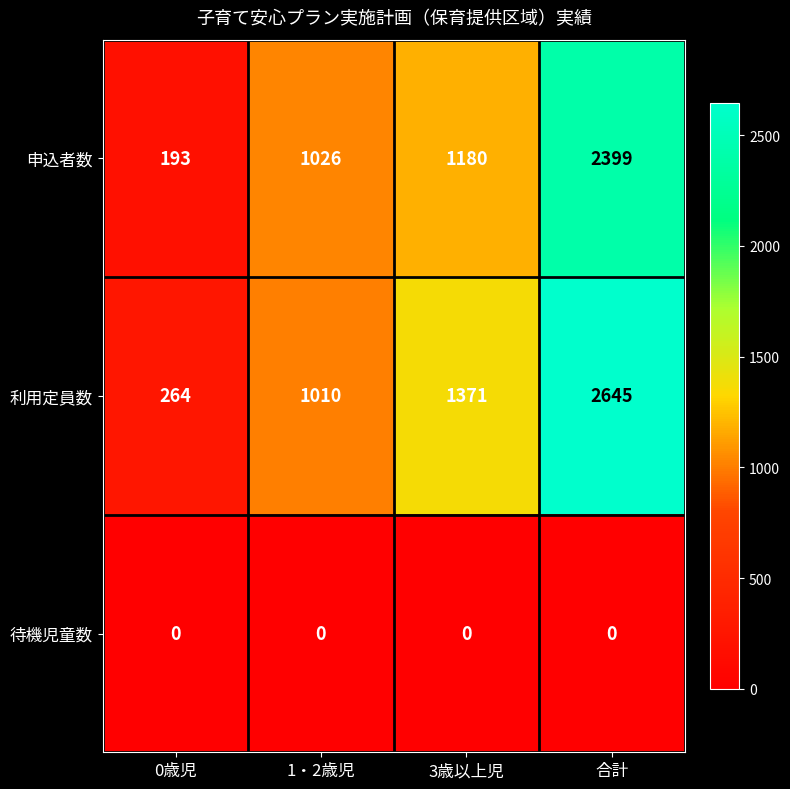

The value of 利用定員数 at 1・2歳児 is 1791. True or false?

False